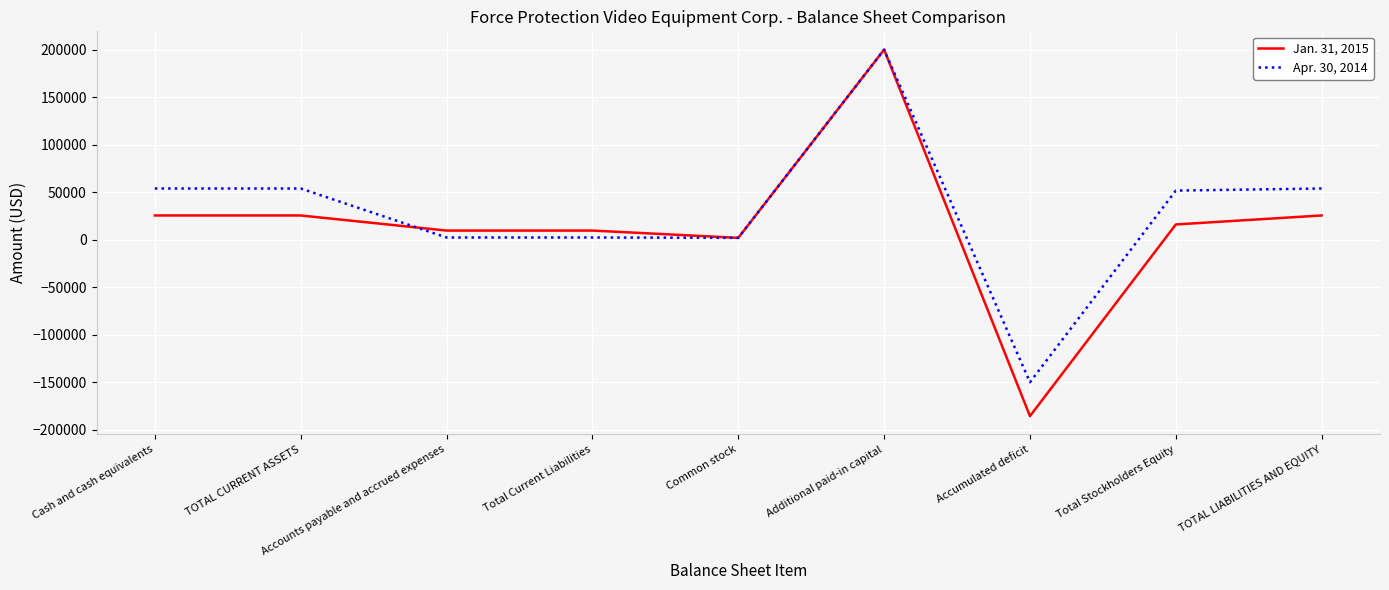

List the series in order of their overall mean, lowest first.

Jan. 31, 2015, Apr. 30, 2014